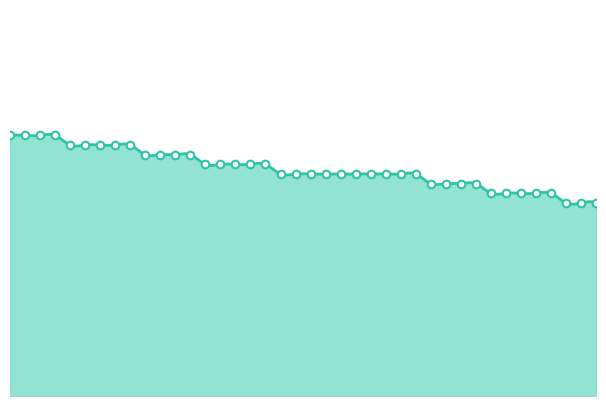

What is the change in value from 0 to 34?

-0.6